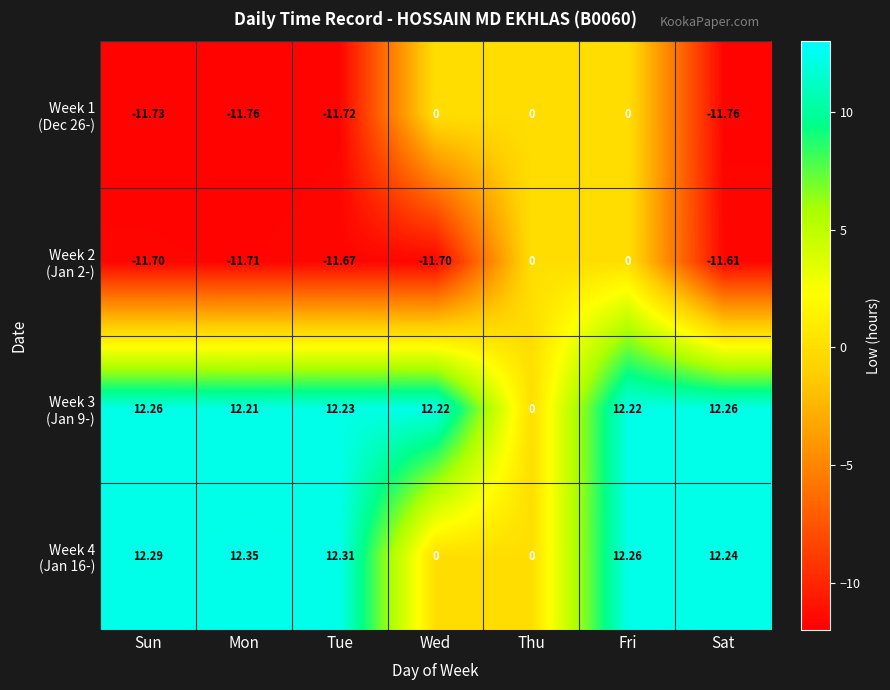

At which category is the sum across all series the highest?

Fri